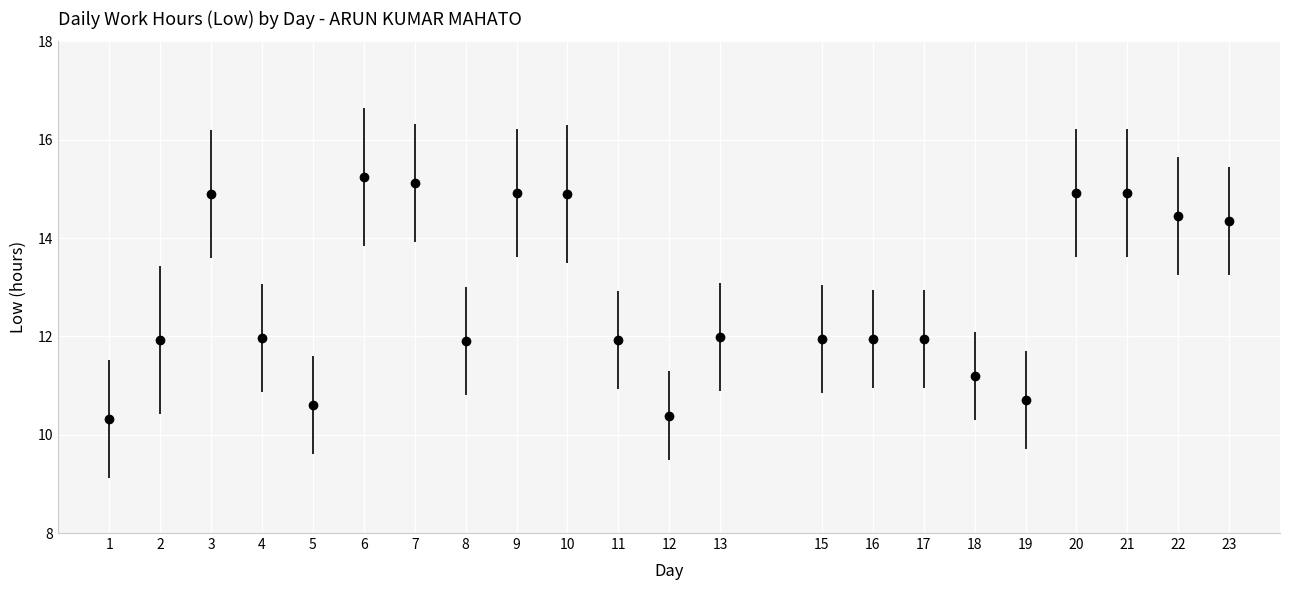

What is the greatest value displayed?

15.2